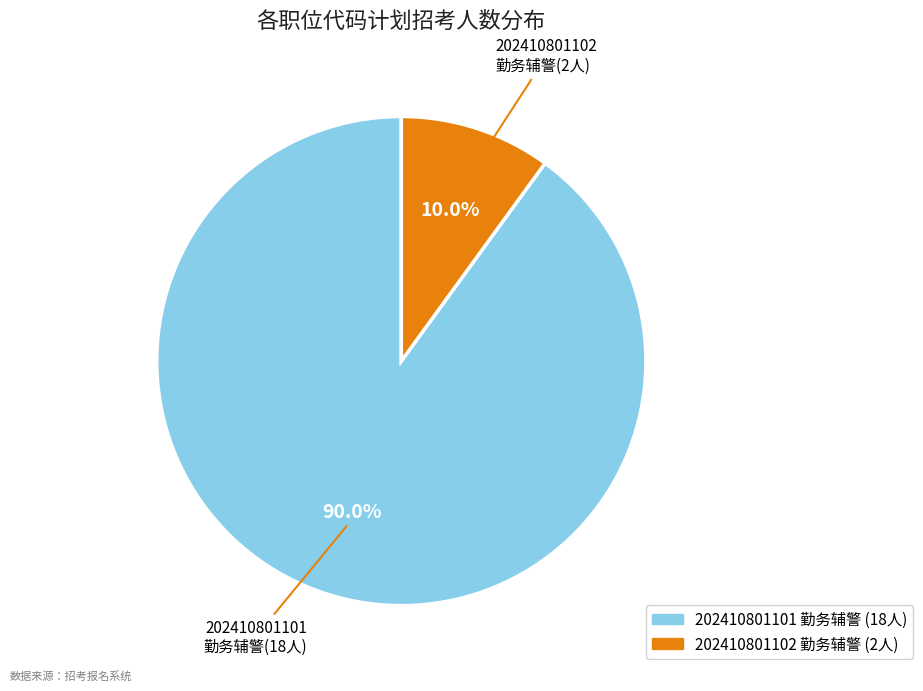

Count the number of slices in the pie.

2